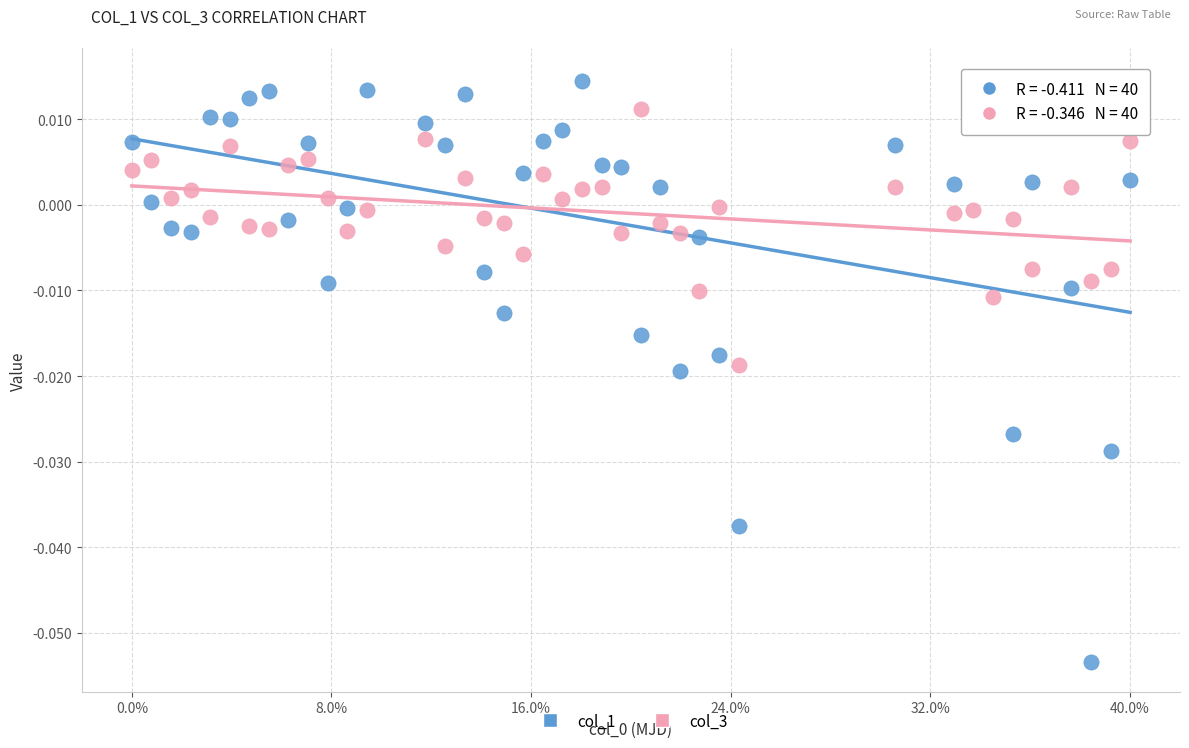

Which series has the widest spread of Y values?

col_1